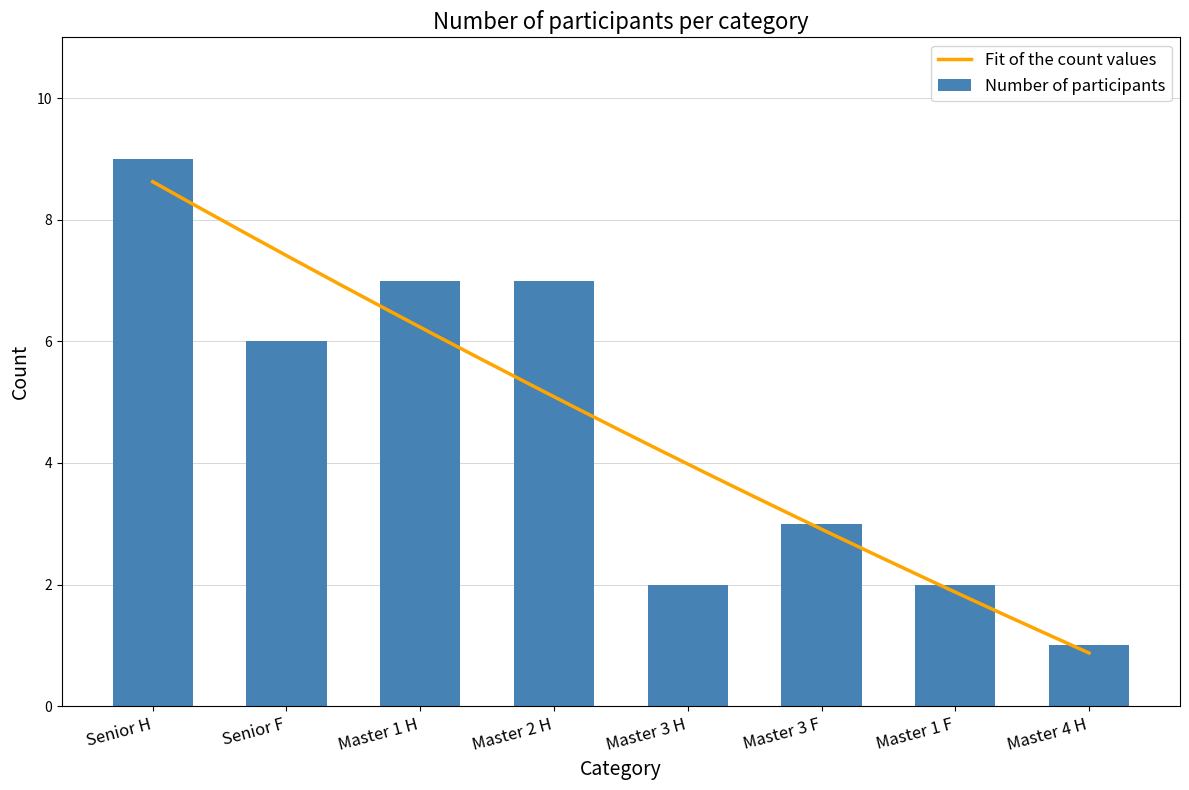

At which label does the data first exceed 6?

Senior H